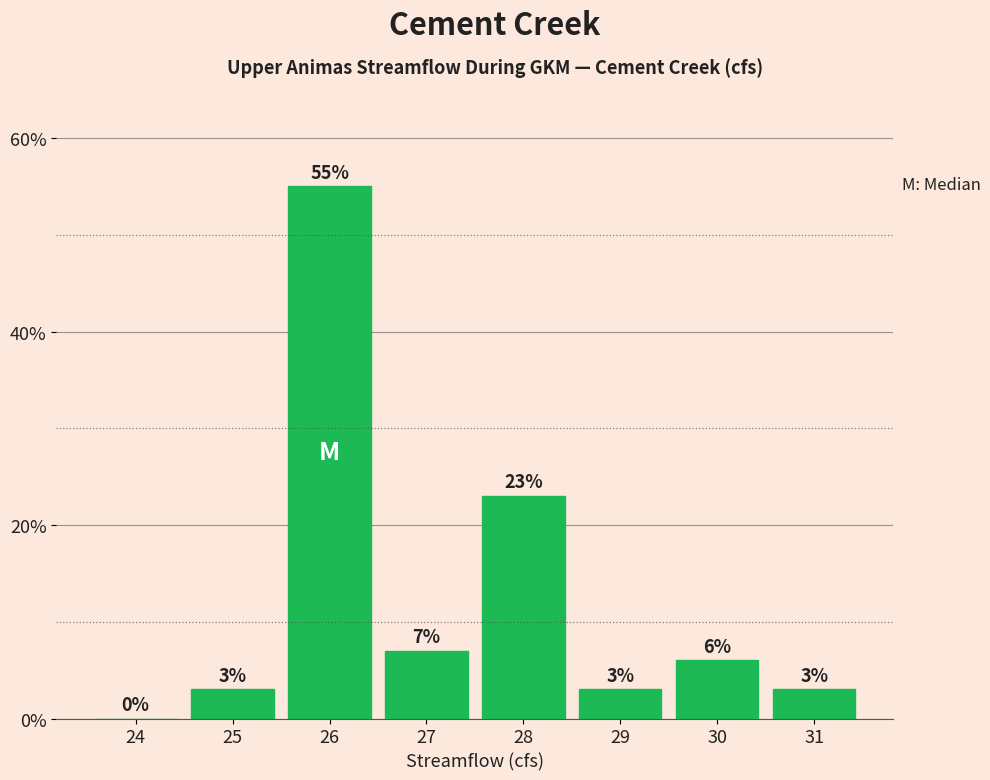

Reading left to right, list all the values displayed in this chart.

24=0.0	25=3.0	26=55.0	27=7.0	28=23.0	29=3.0	30=6.0	31=3.0